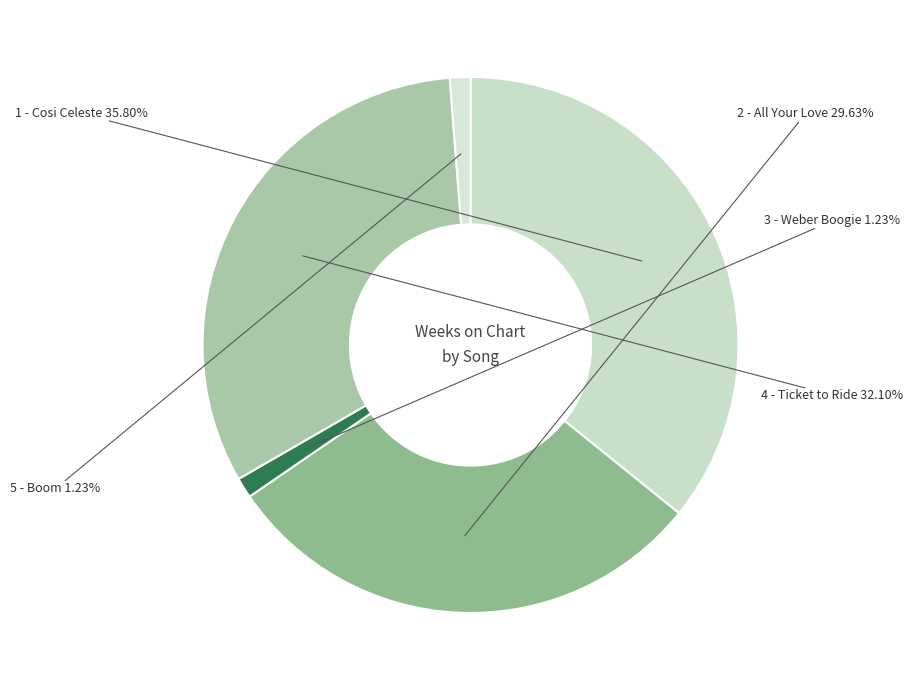

To the nearest percent, what is the difference between the largest and smallest slice percentages?

35%